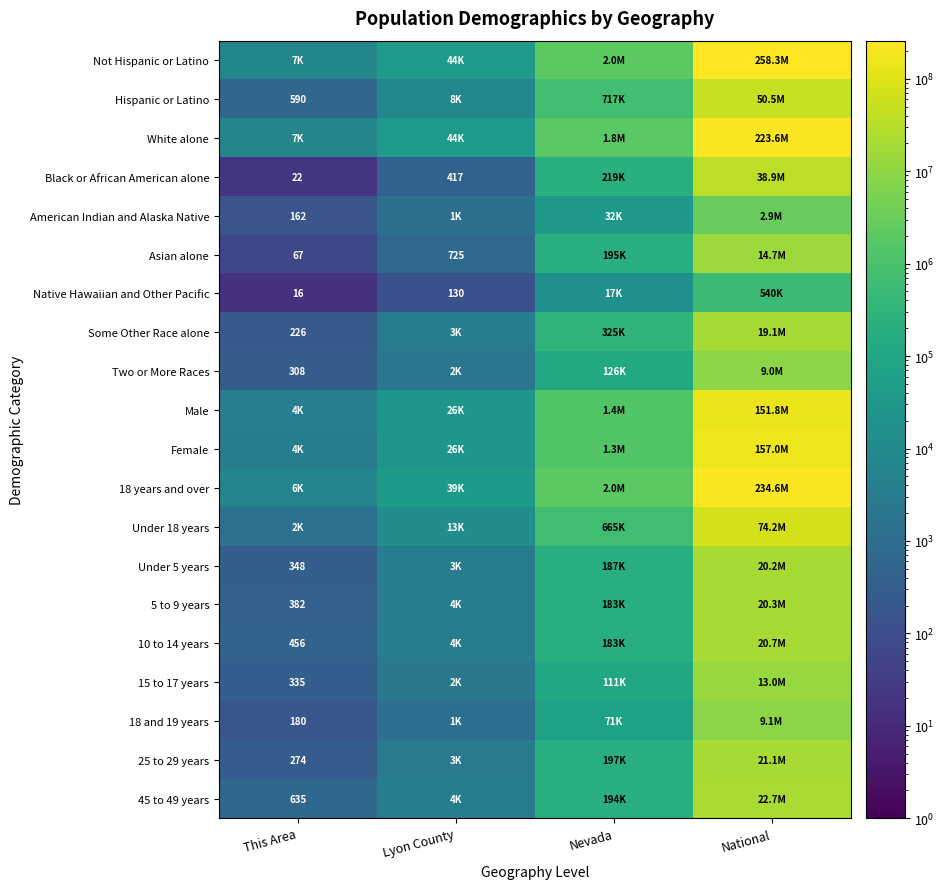

The 45 to 49 years series shows 171 at This Area. True or false?

False